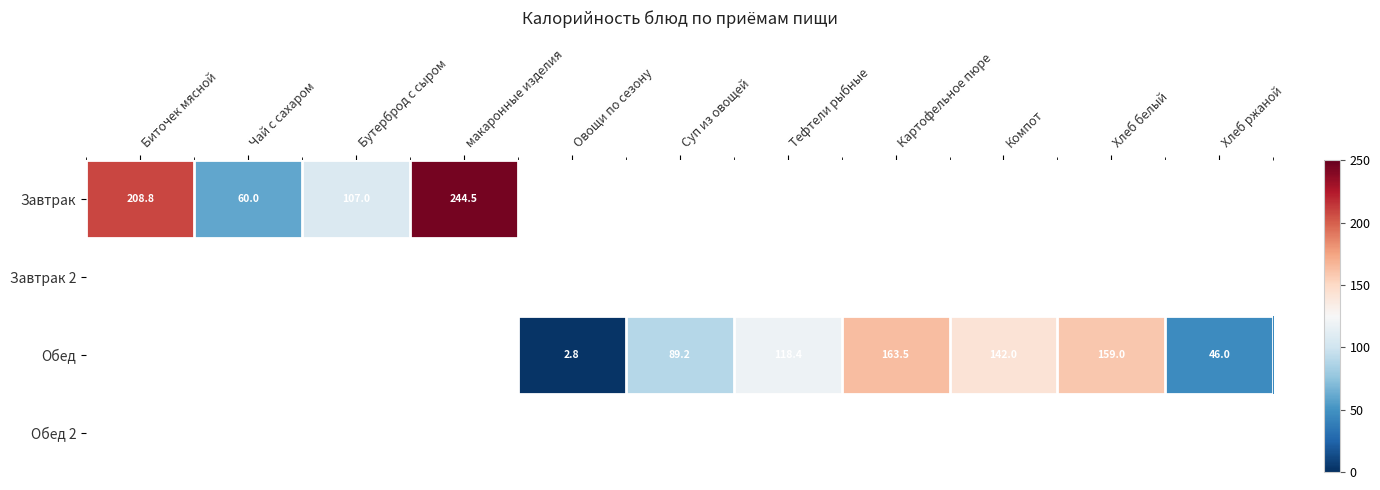

The Завтрак series shows 208.8 at Биточек мясной. True or false?

True